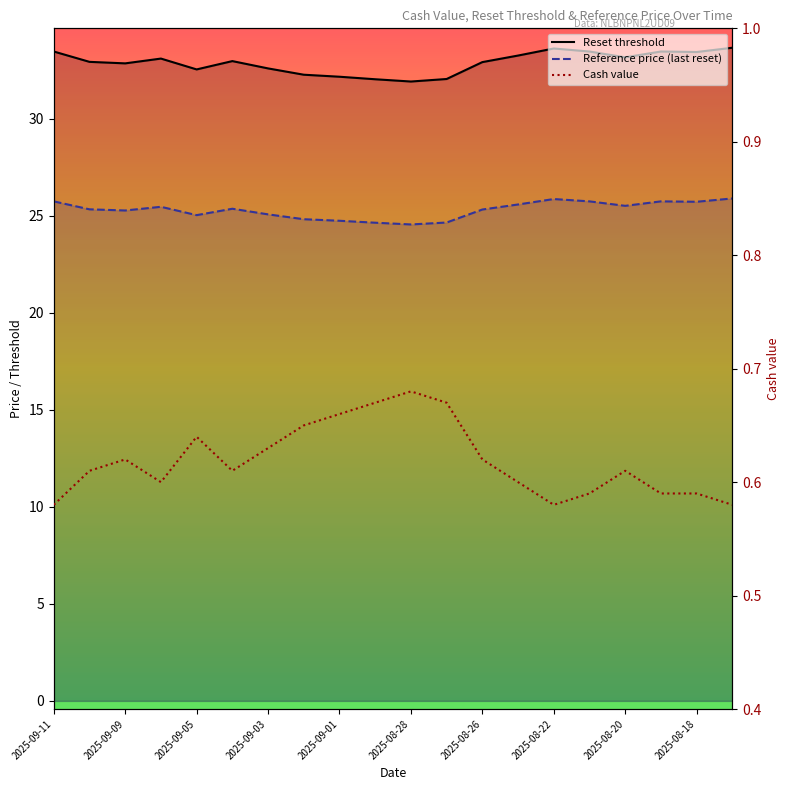

What is the sum of all Reset threshold values?

658.1